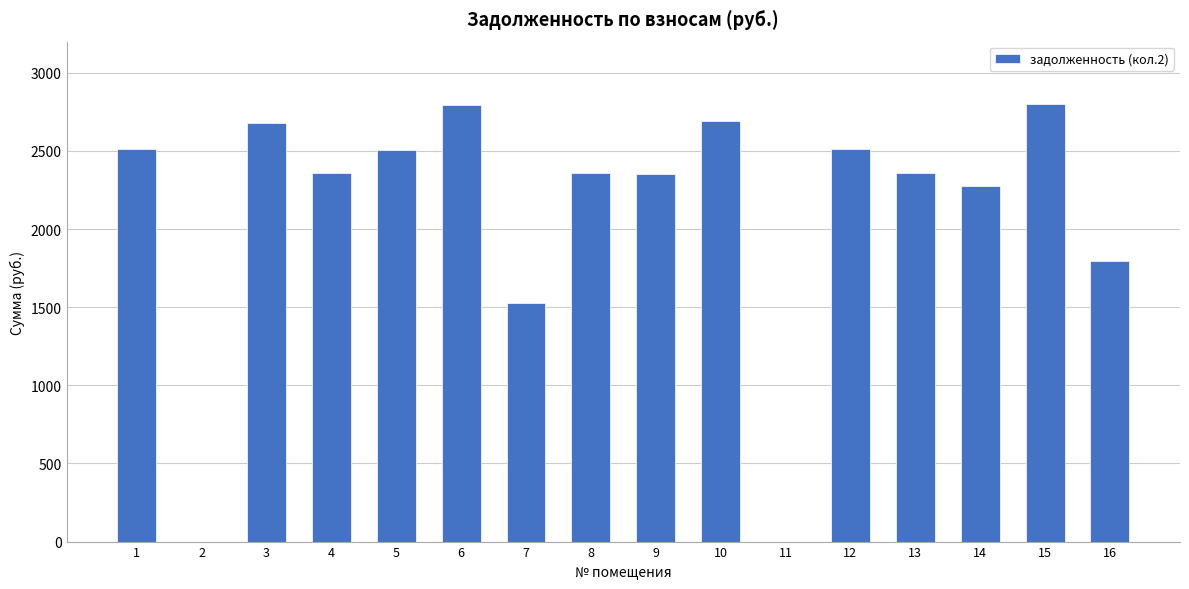

What is the ratio of the value at 1 to the value at 8?

1.1